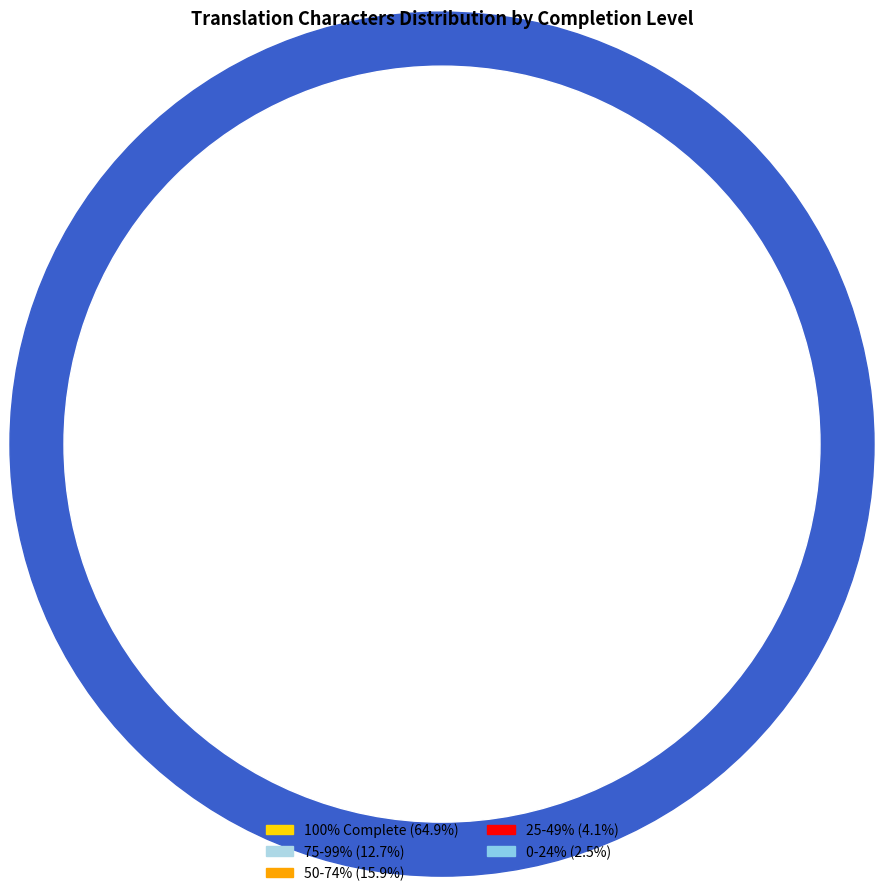

Is Azerbaijani the majority of the pie?

No